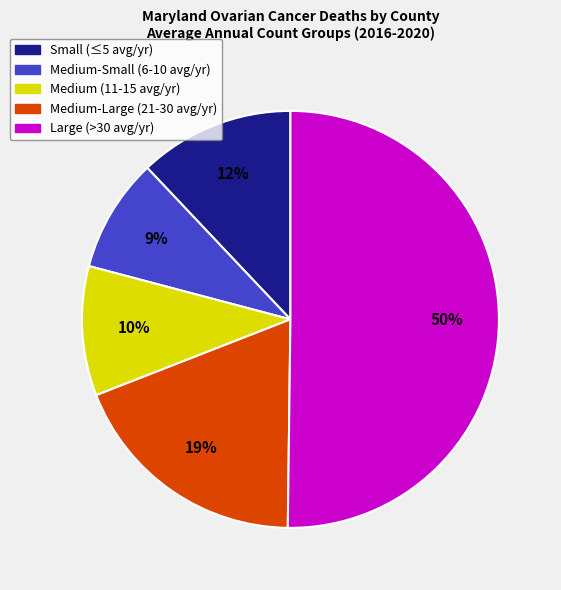

What percentage is the Medium-Small (6-10 avg/yr) slice, to the nearest percent?

9%